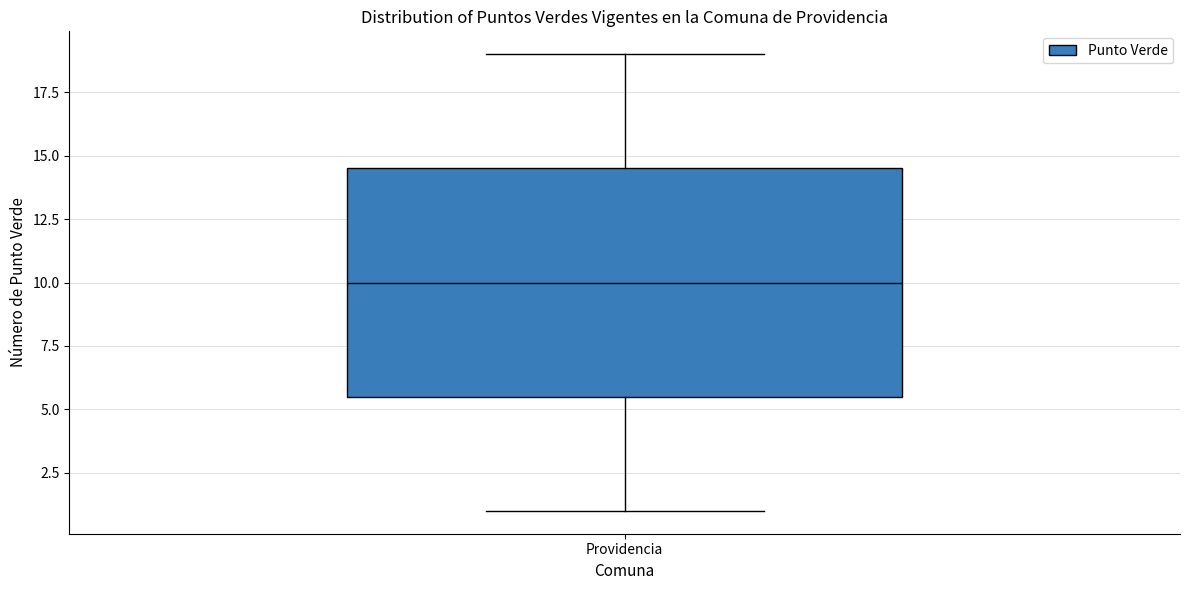

Where does the lower whisker of the box for Providencia end on the y-axis? The values are not printed on the chart, so give them approximately, as read against the axis.

1.0